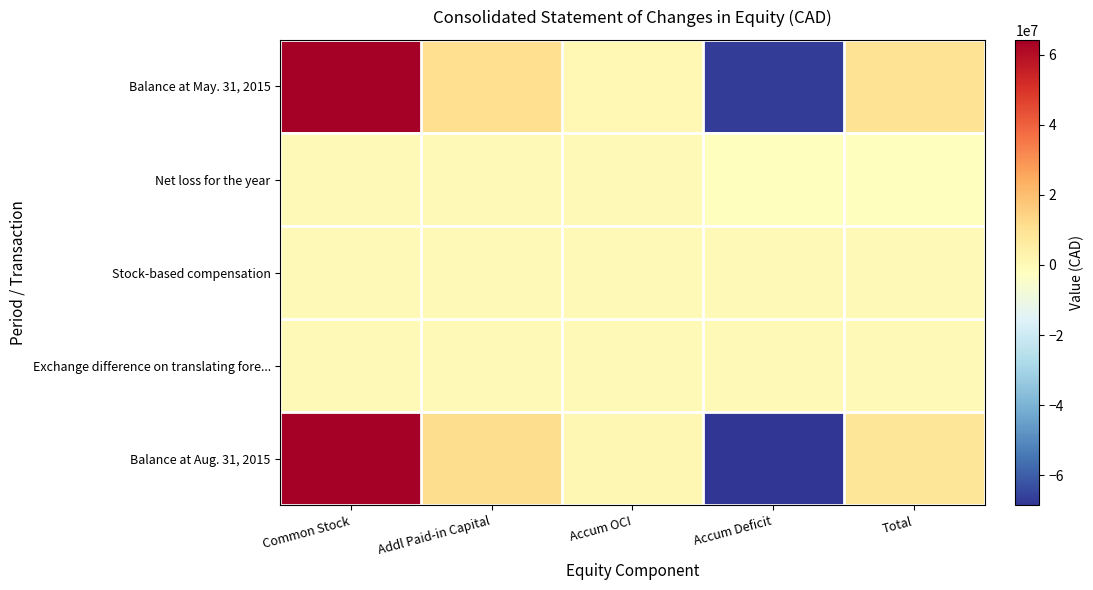

What is the spread (max minus min) of values at Accum Deficit?

68631118